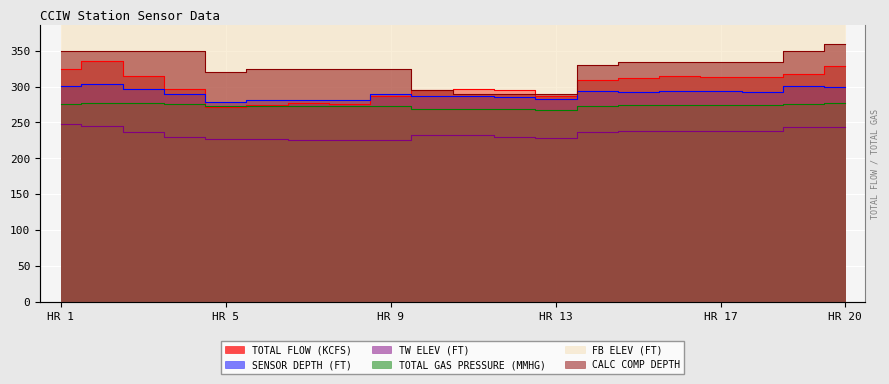

At which category does FB ELEV (FT) reach its first local peak?

4